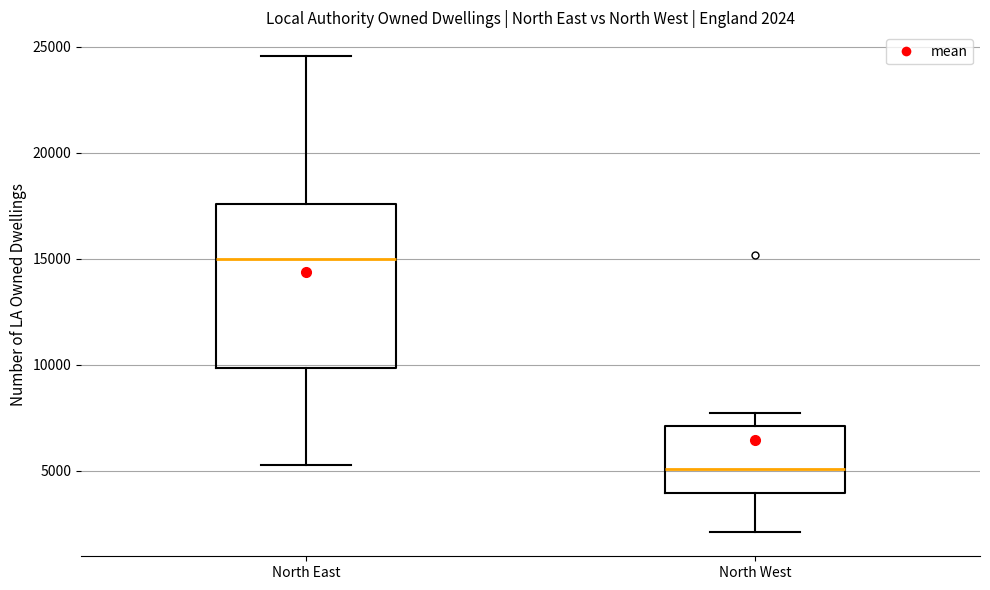

Which box is the tallest, from its lower edge to its upper edge?

North East